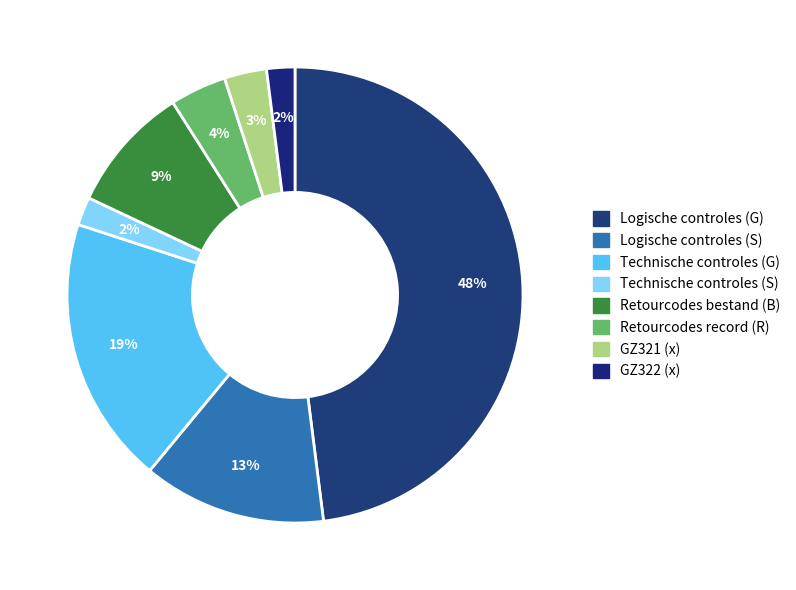

Rank the categories by value from lowest to highest.

Technische controles (S), GZ322 (x), GZ321 (x), Retourcodes record (R), Retourcodes bestand (B), Logische controles (S), Technische controles (G), Logische controles (G)